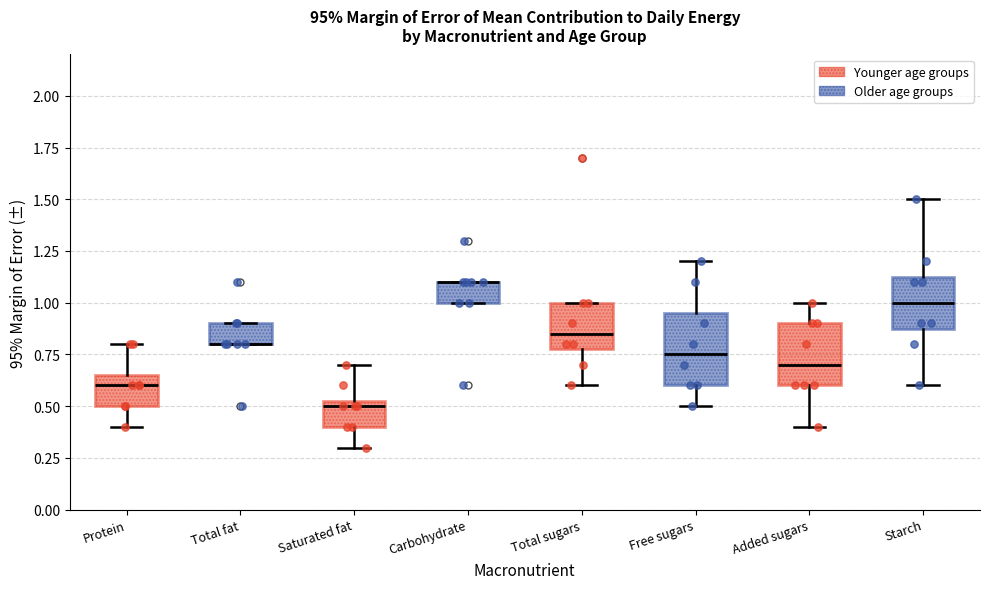

Reading left to right, read every box against the y-axis: the position of its median line, the range the box covers, and the ends of its whiskers. The values are not printed on the chart, so give them approximately, as read against the axis.

Protein: median 0.60, box 0.50 to 0.65, whiskers 0.40 to 0.80
Total fat: median 0.80 (drawn on the box's lower edge), box 0.80 to 0.90, whiskers 0.80 to 0.90
Saturated fat: median 0.50, box 0.40 to 0.55, whiskers 0.30 to 0.70
Carbohydrate: median 1.10 (drawn on the box's upper edge), box 1.00 to 1.10, whiskers 1.00 to 1.10
Total sugars: median 0.85, box 0.80 to 1.00, whiskers 0.60 to 1.00
Free sugars: median 0.75, box 0.60 to 0.95, whiskers 0.50 to 1.20
Added sugars: median 0.70, box 0.60 to 0.90, whiskers 0.40 to 1.00
Starch: median 1.00, box 0.90 to 1.15, whiskers 0.60 to 1.50